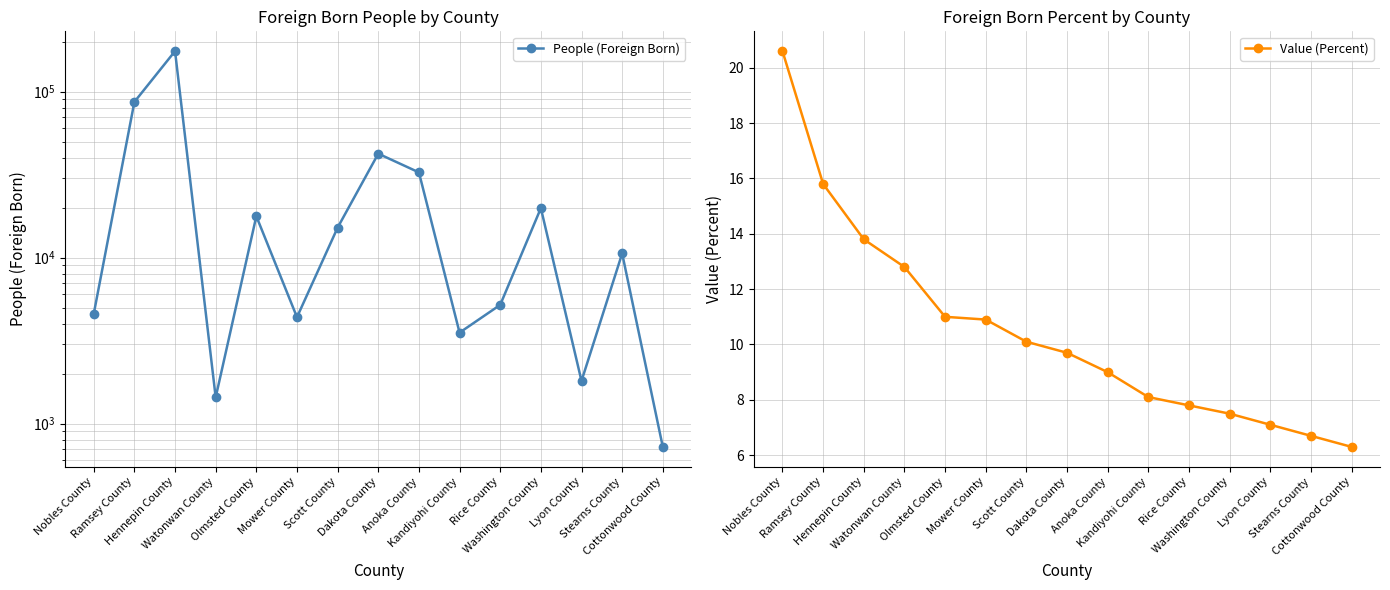

Reading left to right, transcribe all the data shown in this chart.

People (Foreign Born): 4579.0	86596.0	175190.0	1439.0	17747.0	4374.0	15147.0	42249.0	32592.0	3531.0	5189.0	19854.0	1807.0	10584.0	724.0
Value (Percent): 20.6	15.8	13.8	12.8	11.0	10.9	10.1	9.7	9.0	8.1	7.8	7.5	7.1	6.7	6.3